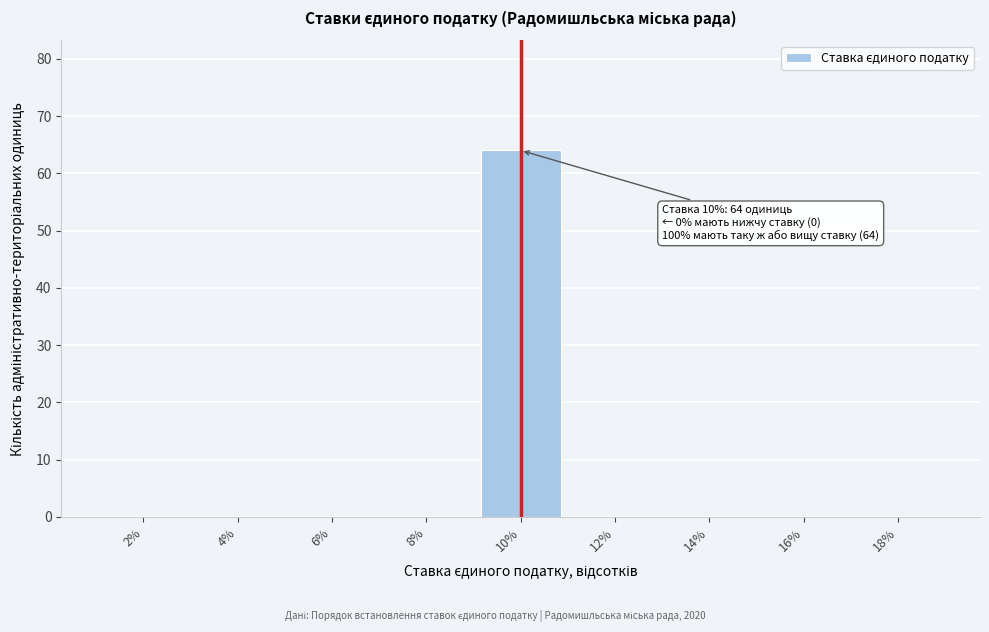

Reading right to left, transcribe all the data shown in this chart.

18%=0	16%=0	14%=0	12%=0	10%=64	8%=0	6%=0	4%=0	2%=0